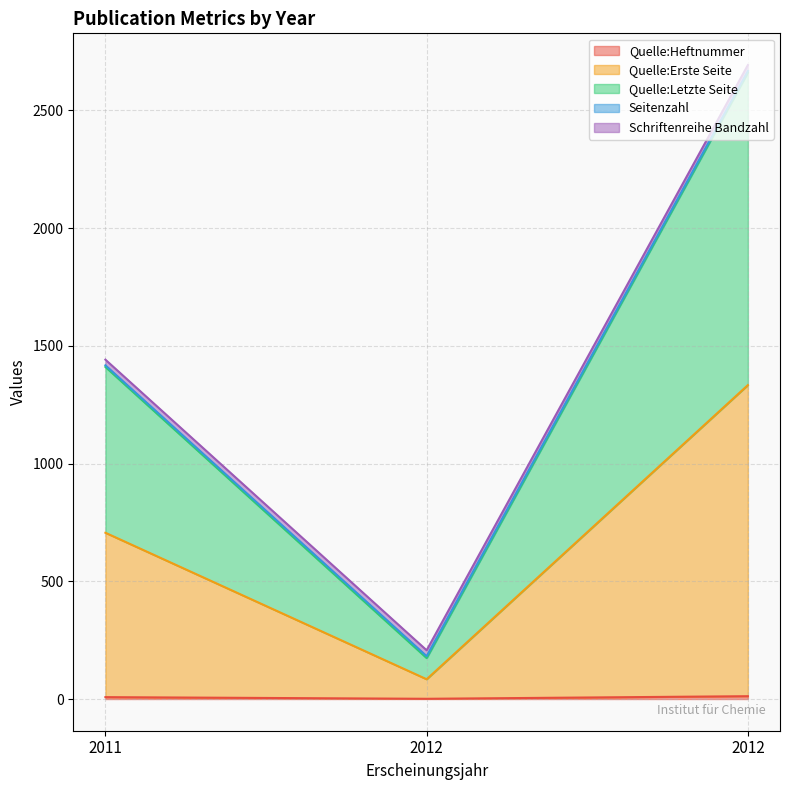

Does the chart display data point markers on the line(s)?

No